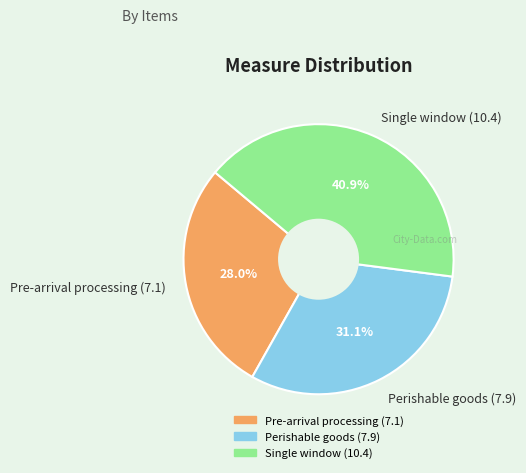

To the nearest percent, what is the difference between the largest and smallest slice percentages?

13%